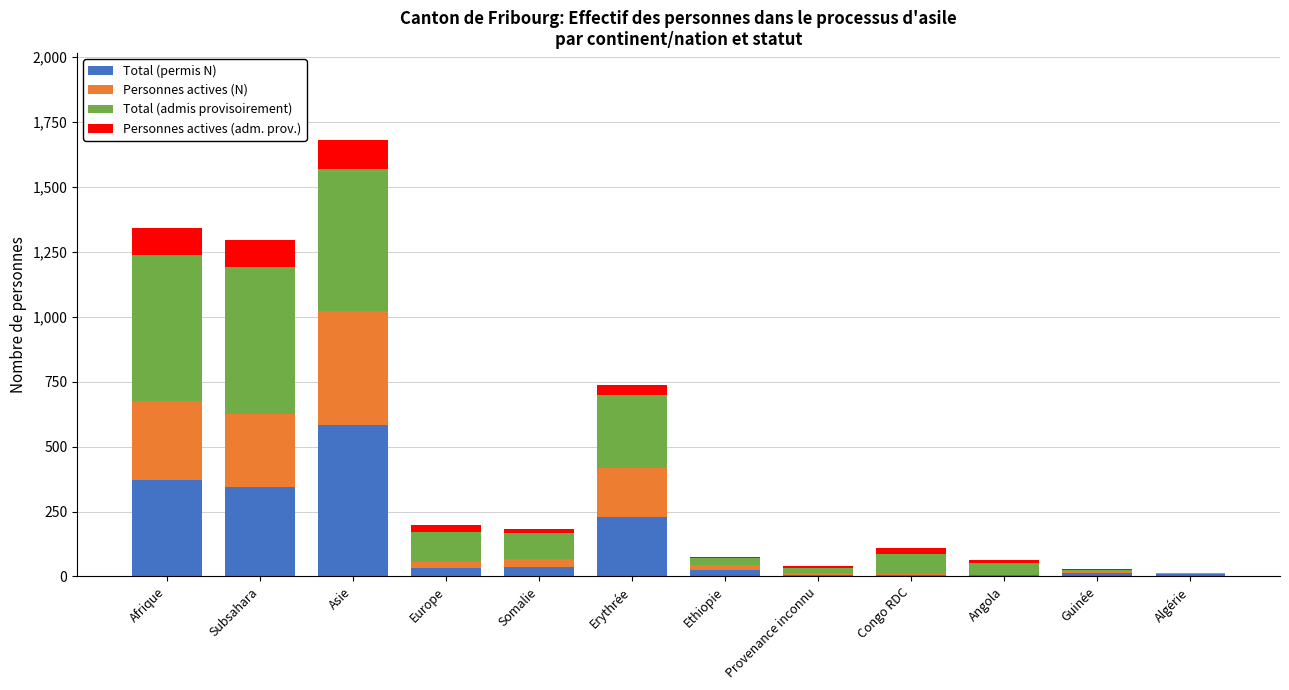

What is the highest value of the Total (permis N) series?

585